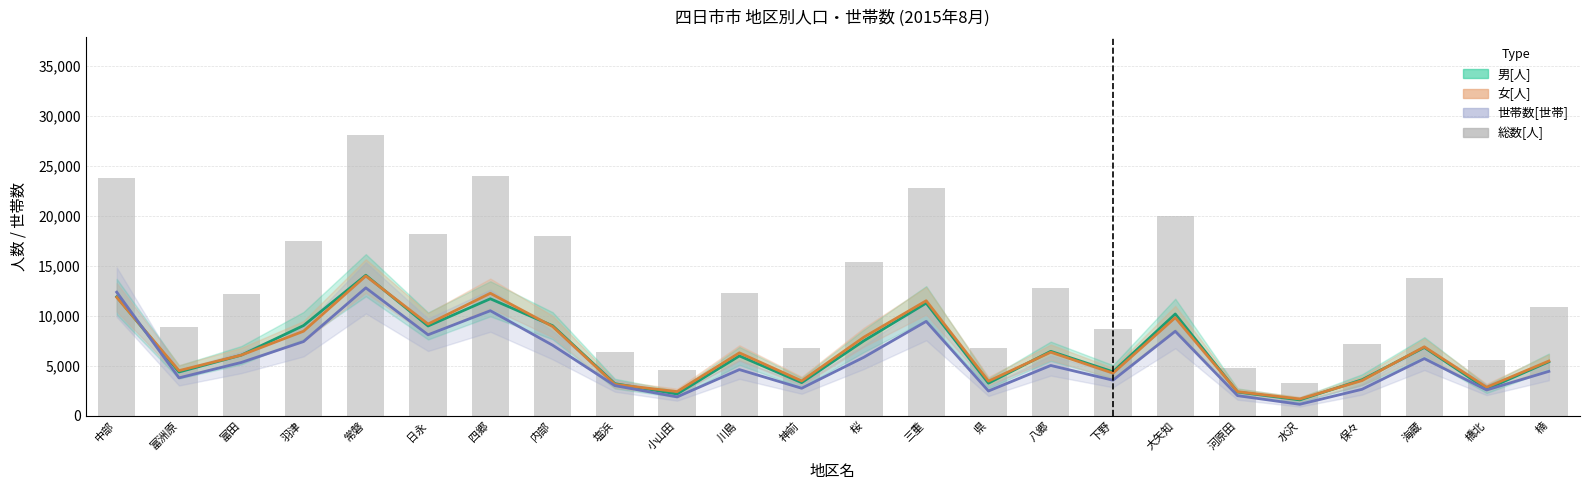

What is the difference between the highest and lowest values at 富田?

6811